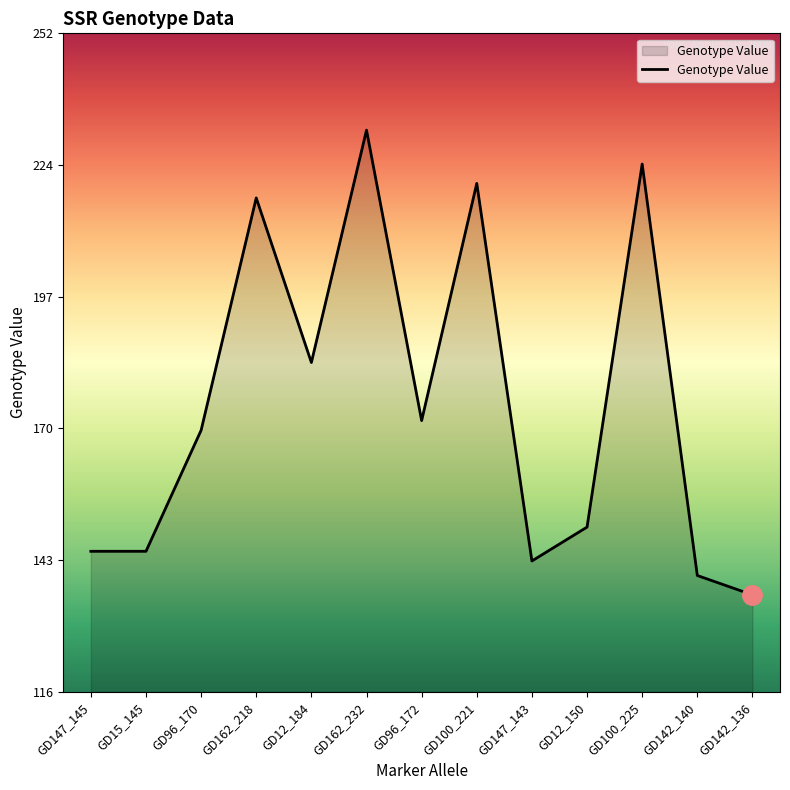

True or false: the data shows 170 at GD96_170.

True